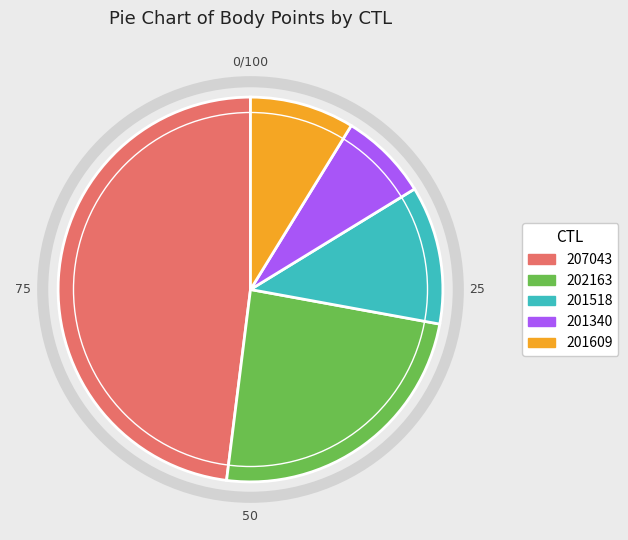

How many slices are in this pie chart?

5